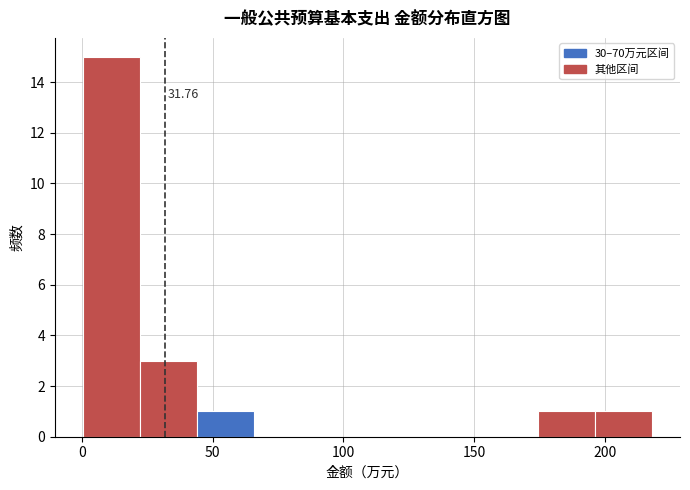

Which range on the x-axis has the tallest bar?

0 to 20